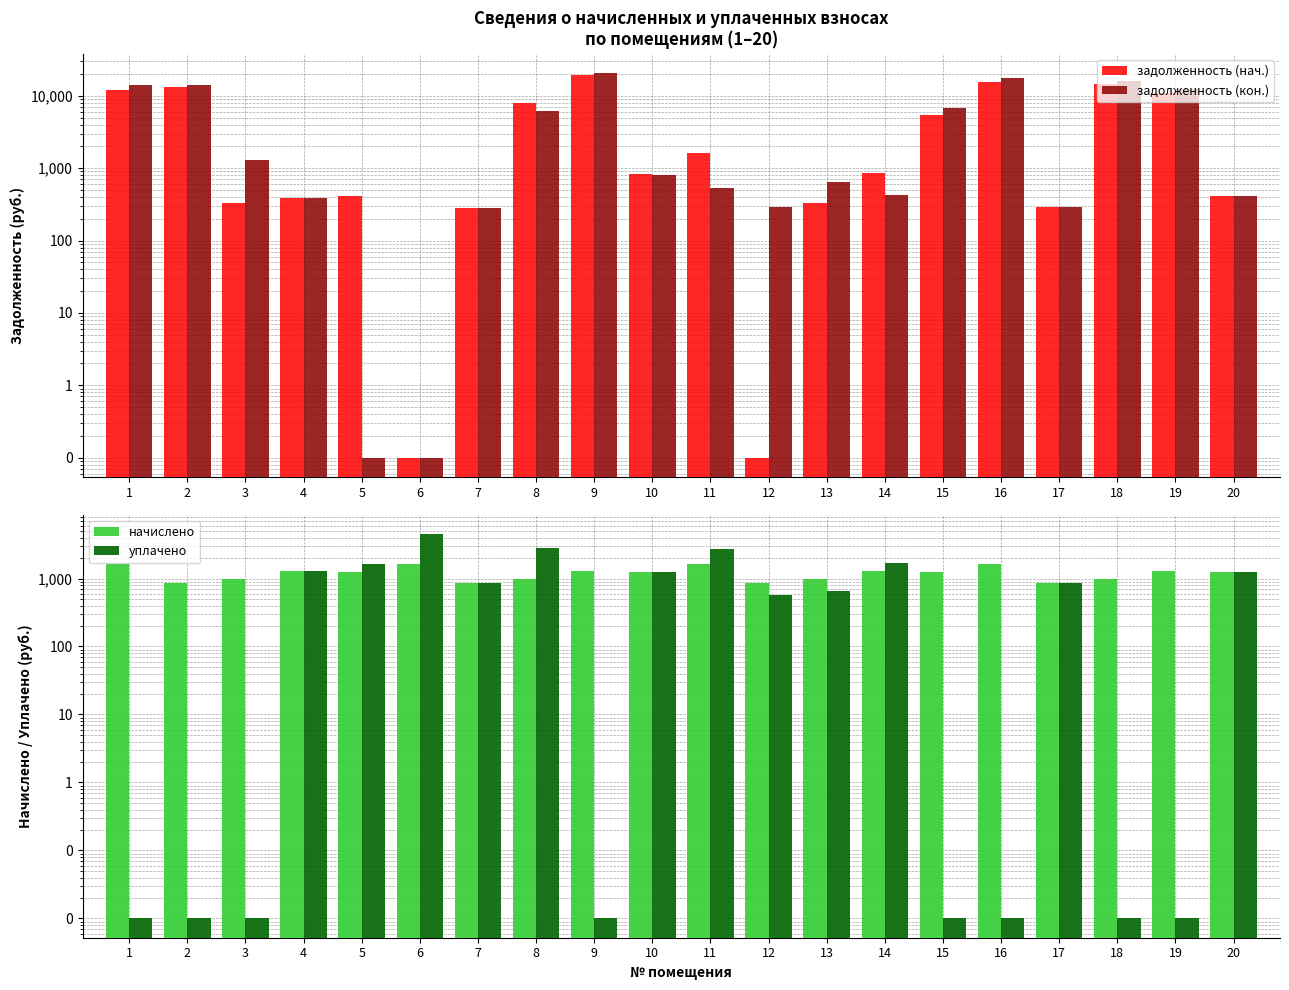

How many values in the уплачено series are below 854?

10